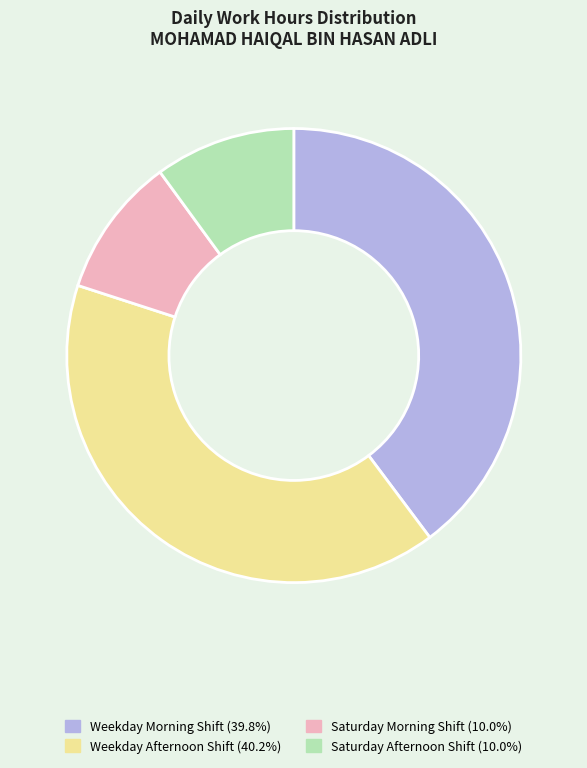

How many slices are in this pie chart?

4